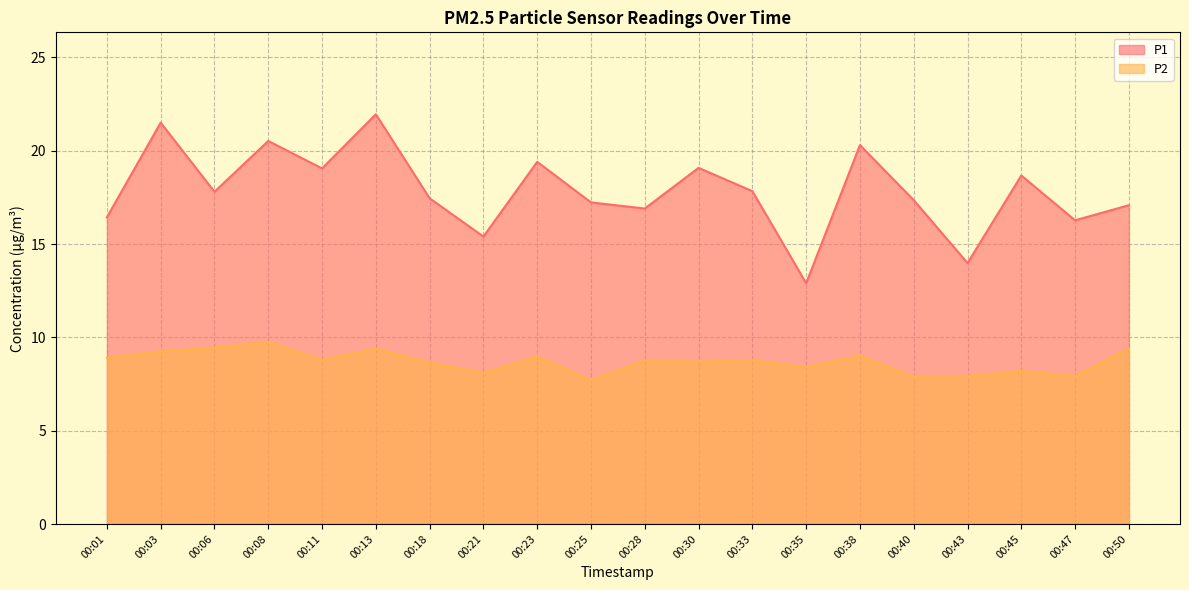

What value does the P2 series have at 00:50?

9.4